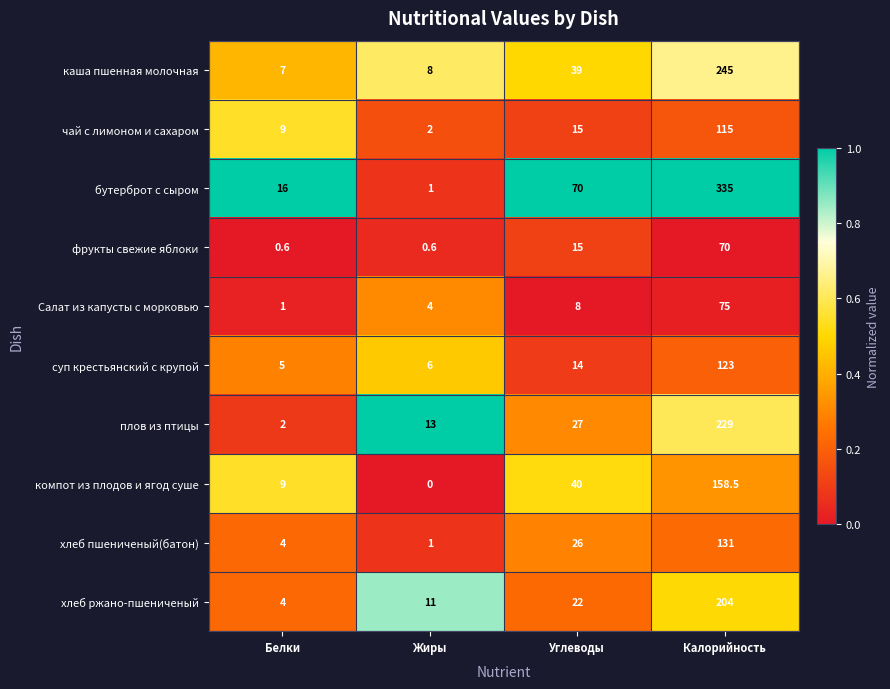

What is the sum of the хлеб ржано-пшениченый values at Жиры and Белки?

15.0